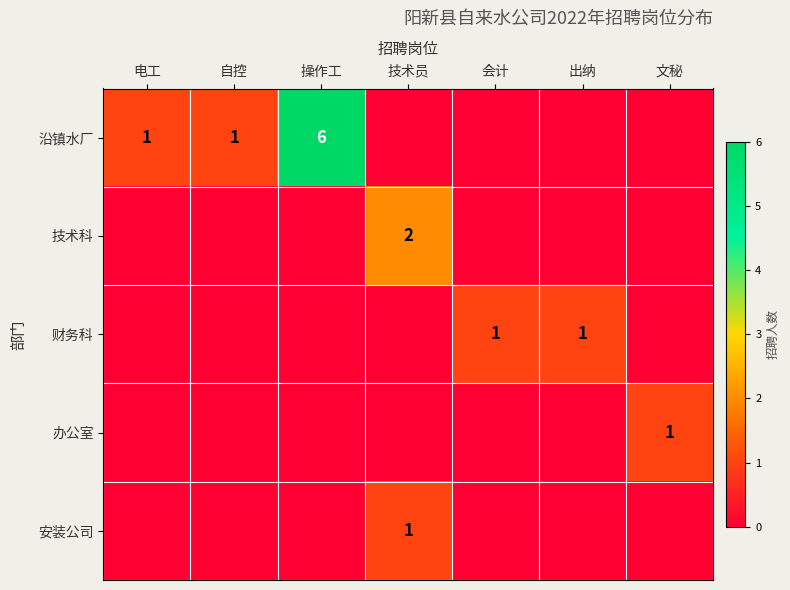

The 财务科 series shows 2 at 出纳. True or false?

False